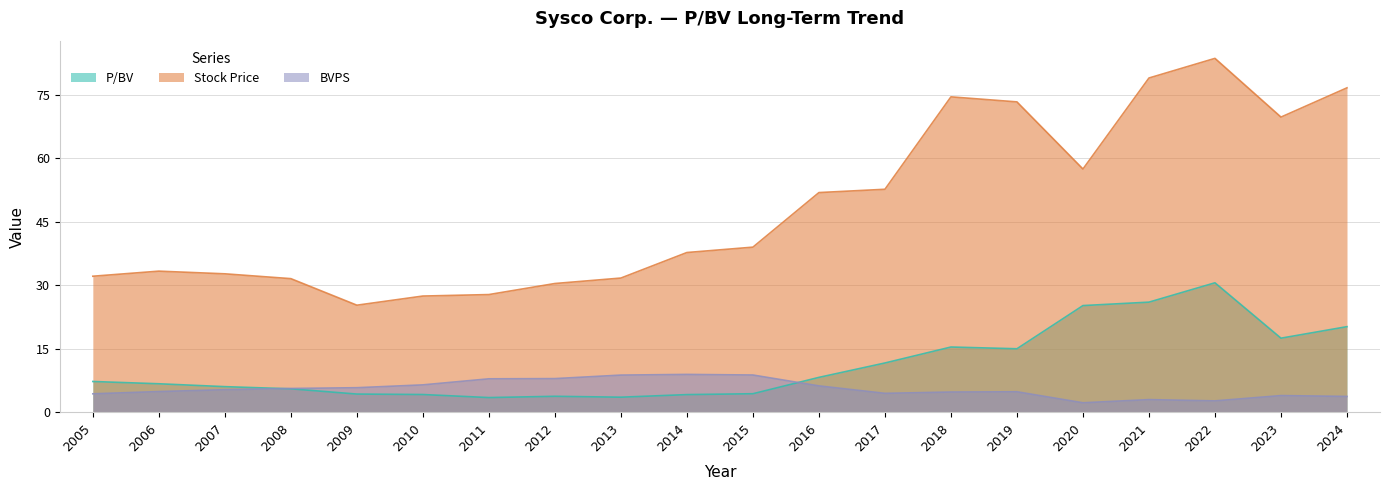

Which series has the largest total across all categories?

Stock Price